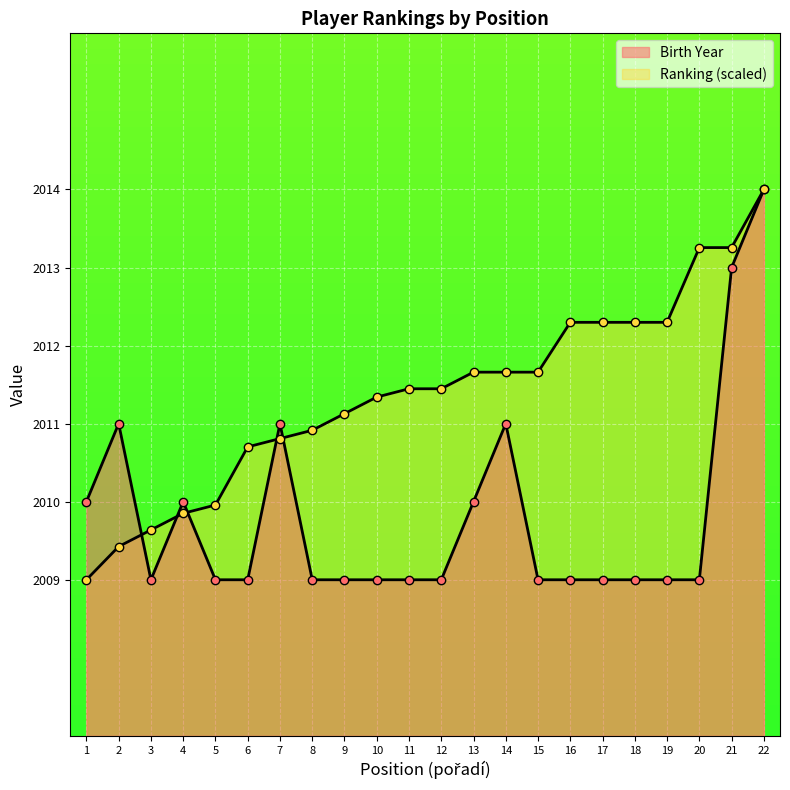

Reading right to left, list all the values displayed in this chart.

Birth Year: 22=2014.0	21=2013.0	20=2009.0	19=2009.0	18=2009.0	17=2009.0	16=2009.0	15=2009.0	14=2011.0	13=2010.0	12=2009.0	11=2009.0	10=2009.0	9=2009.0	8=2009.0	7=2011.0	6=2009.0	5=2009.0	4=2010.0	3=2009.0	2=2011.0	1=2010.0
Ranking: 22=2014.0	21=2013.3	20=2013.3	19=2012.3	18=2012.3	17=2012.3	16=2012.3	15=2011.7	14=2011.7	13=2011.7	12=2011.4	11=2011.4	10=2011.3	9=2011.1	8=2010.9	7=2010.8	6=2010.7	5=2010.0	4=2009.9	3=2009.6	2=2009.4	1=2009.0